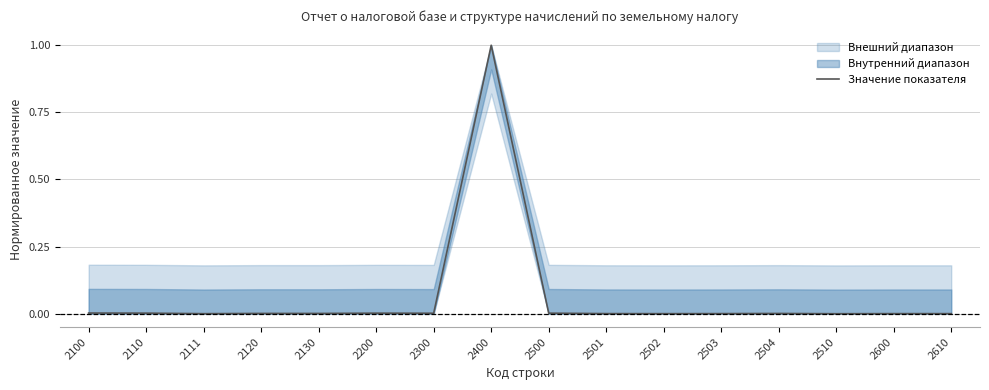

How many lines are shown in the chart?

1